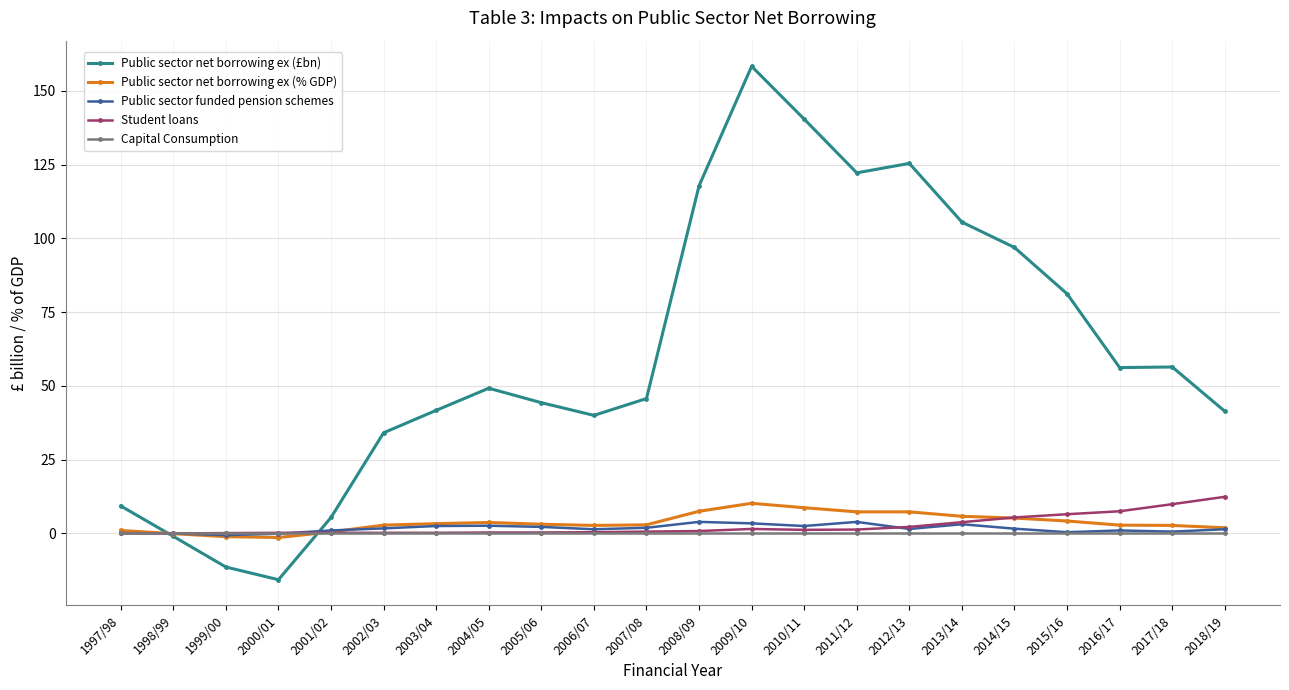

What is the difference between the Student loans values at 2000/01 and 2014/15?

5.2